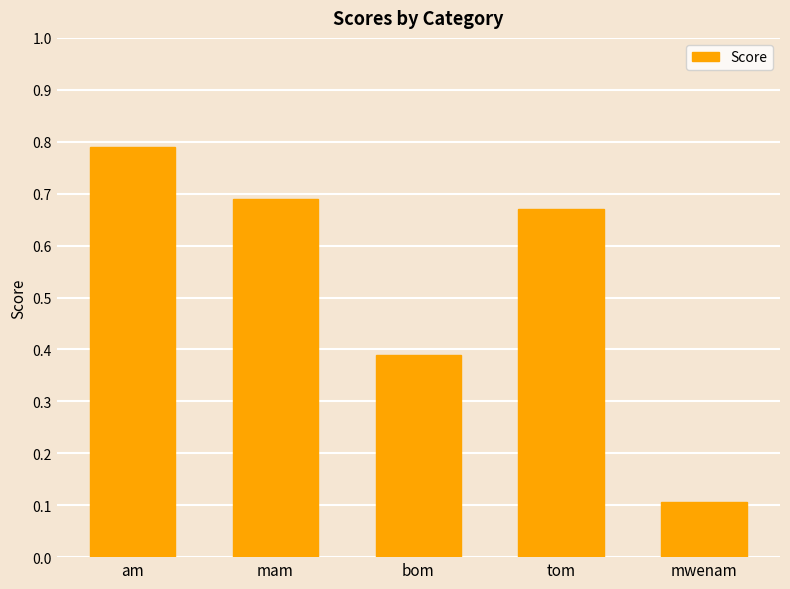

What is the difference between the second highest and second lowest values?

0.3